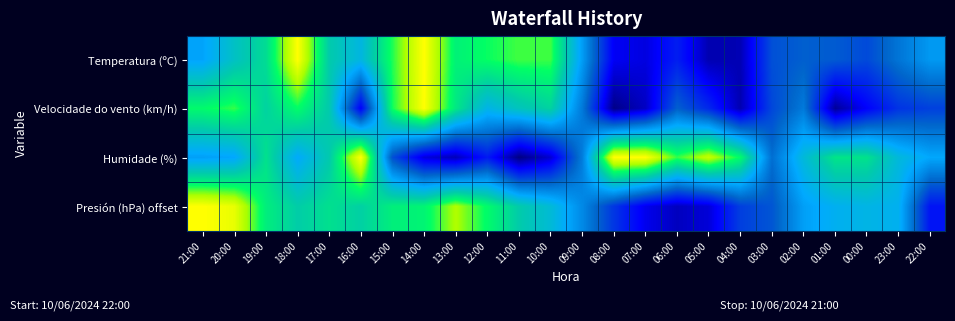

Count the number of data series in this chart.

4